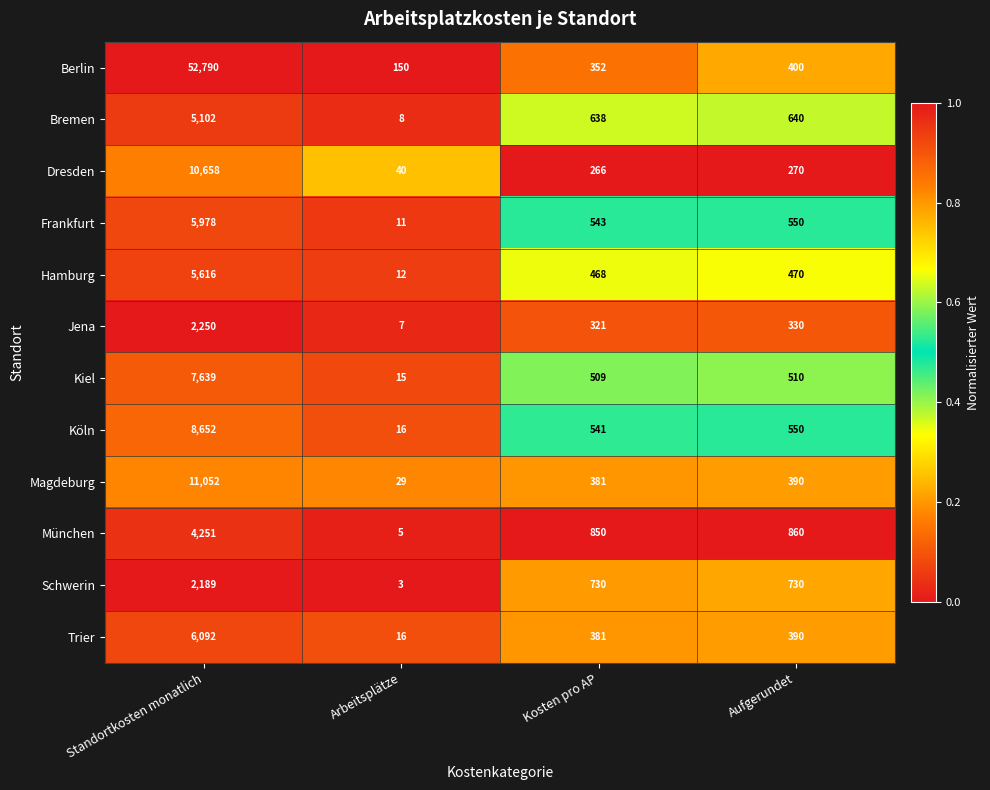

Between Arbeitsplätze and Kosten pro AP, which series saw the biggest shift?

München